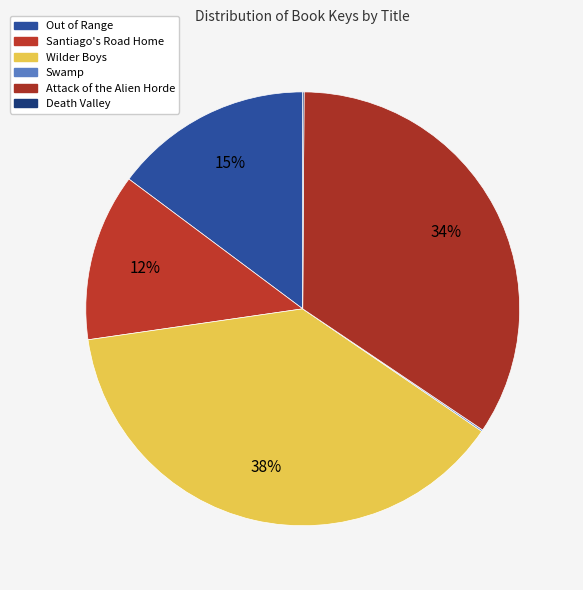

Which slice is the smallest?

Death Valley